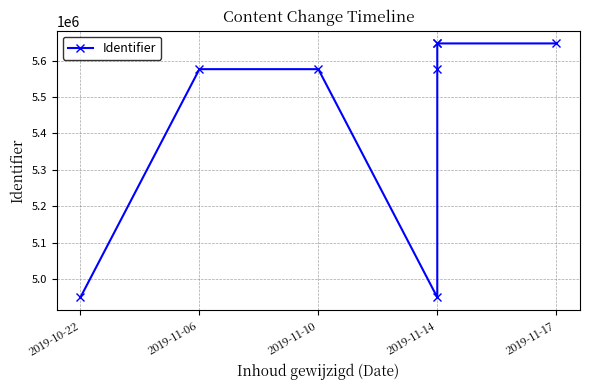

What is the minimum value shown in the chart?

4949441